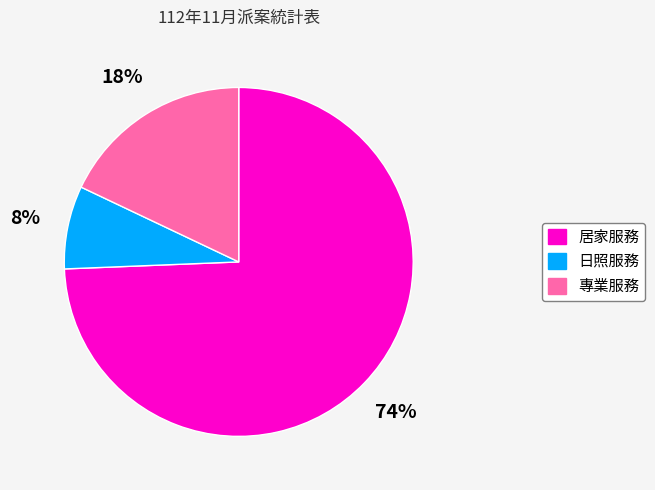

To the nearest percent, what is the difference between the 專業服務 and 日照服務 slice percentages?

10%